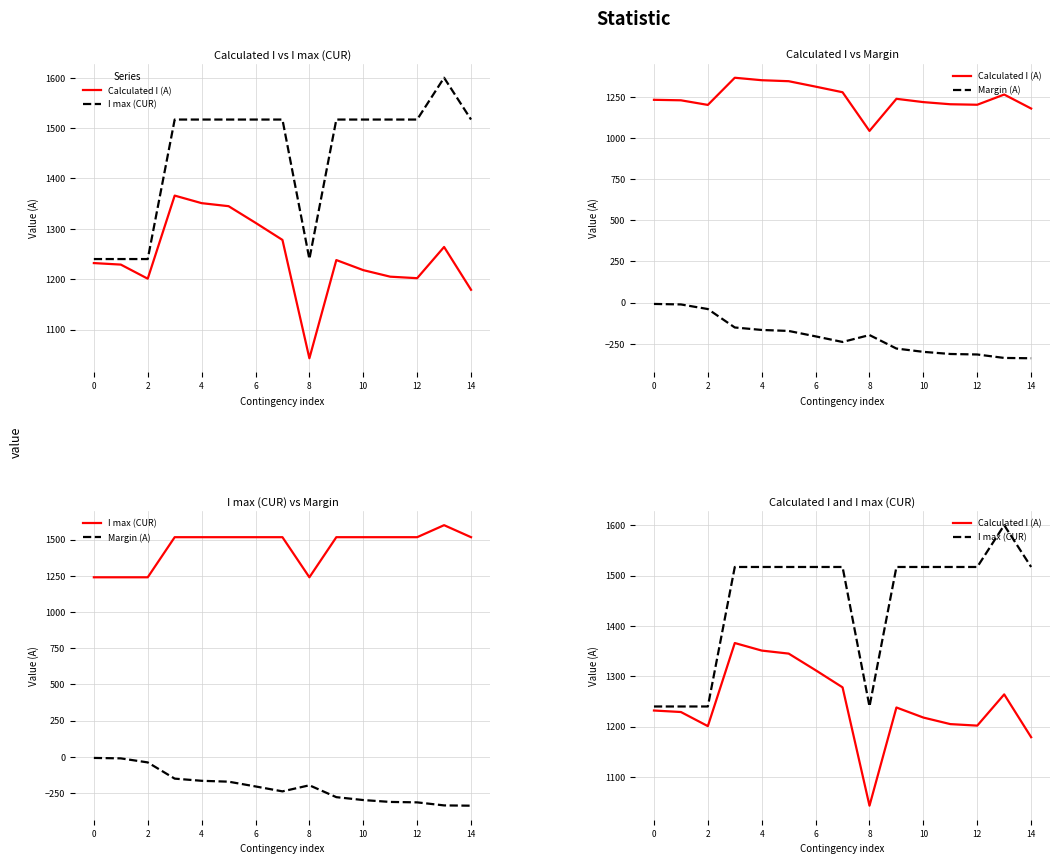

What is the value of the Margin (A) point at the 14th from the left?

-336